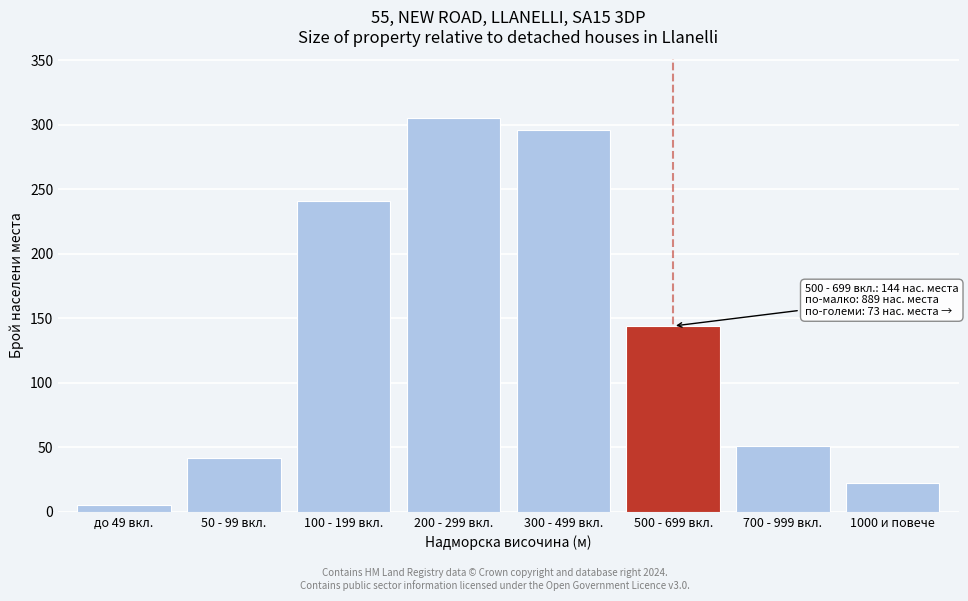

Reading left to right, transcribe all the data shown in this chart.

до 49 вкл.=5	50 - 99 вкл.=42	100 - 199 вкл.=241	200 - 299 вкл.=305	300 - 499 вкл.=296	500 - 699 вкл.=144	700 - 999 вкл.=51	1000 и повече=22